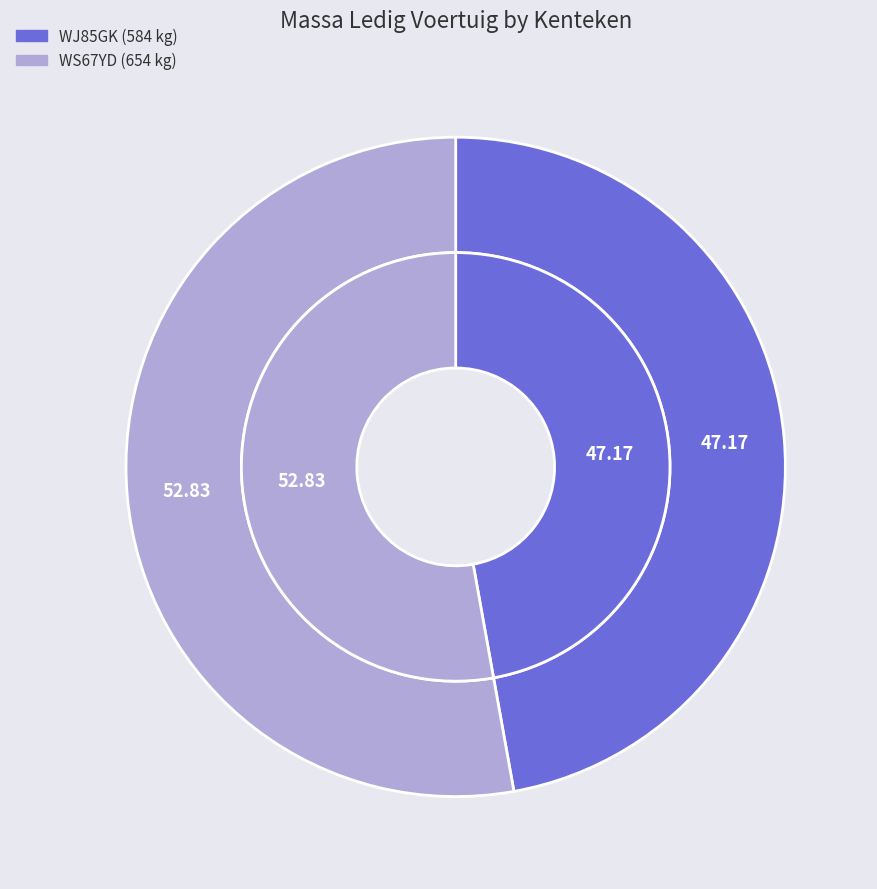

The WJ85GK slice represents 47% of the pie. True or false?

True